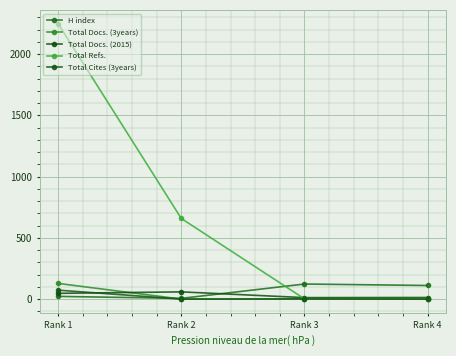

Is the value of Total Refs. at Rank 3 greater than the value of Total Cites (3years) at Rank 4?

Yes